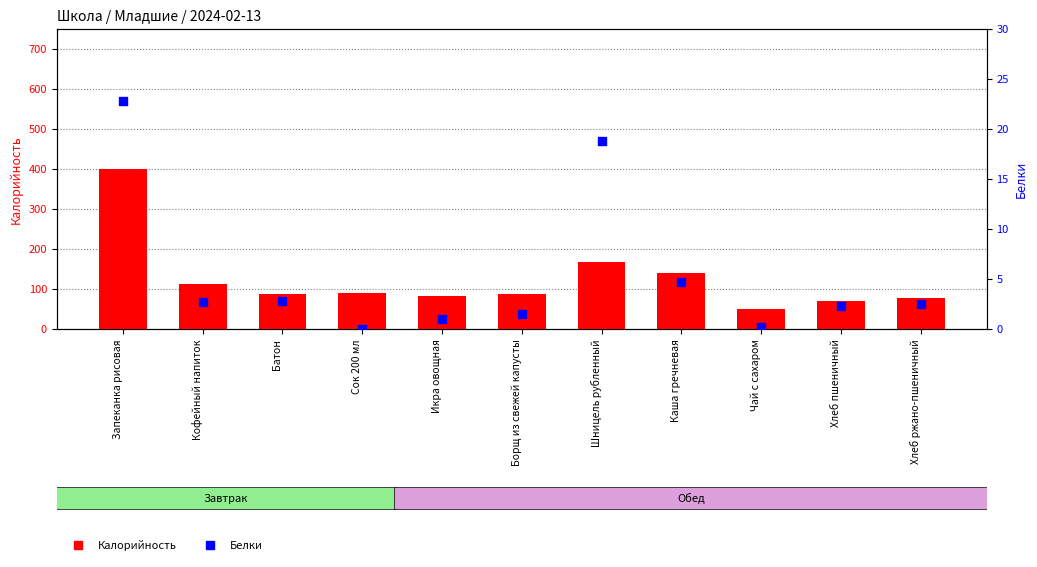

At which category is the sum across all series the highest?

Запеканка рисовая